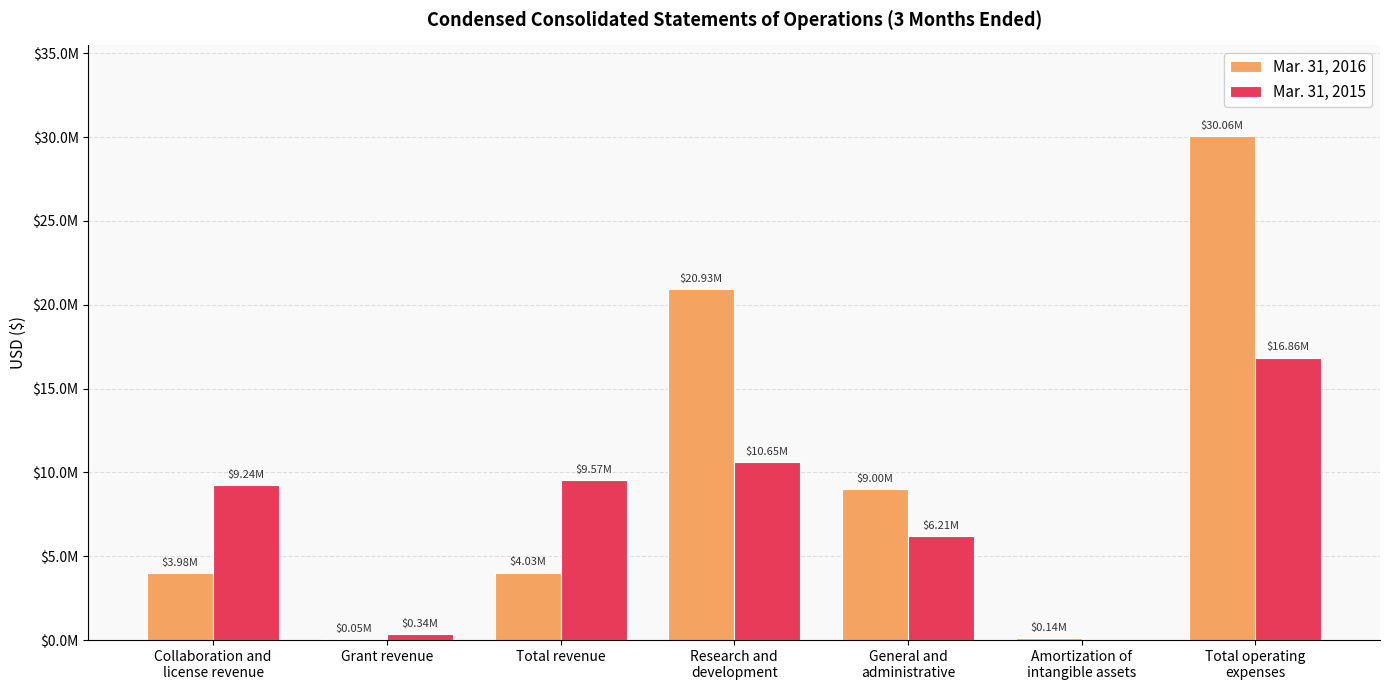

Are the bars grouped side by side (vs. stacked)?

Yes